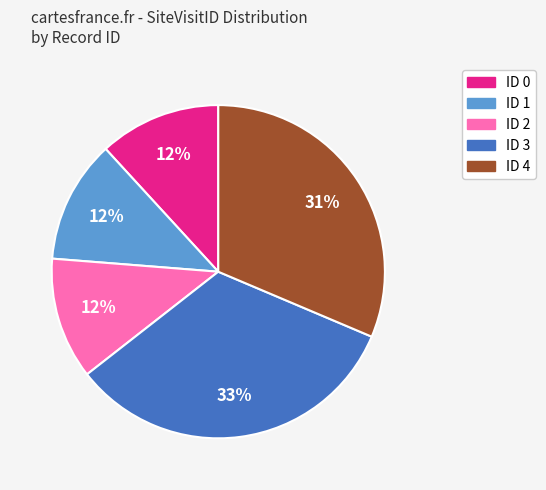

True or false: ID 4 accounts for 31% of the total.

True